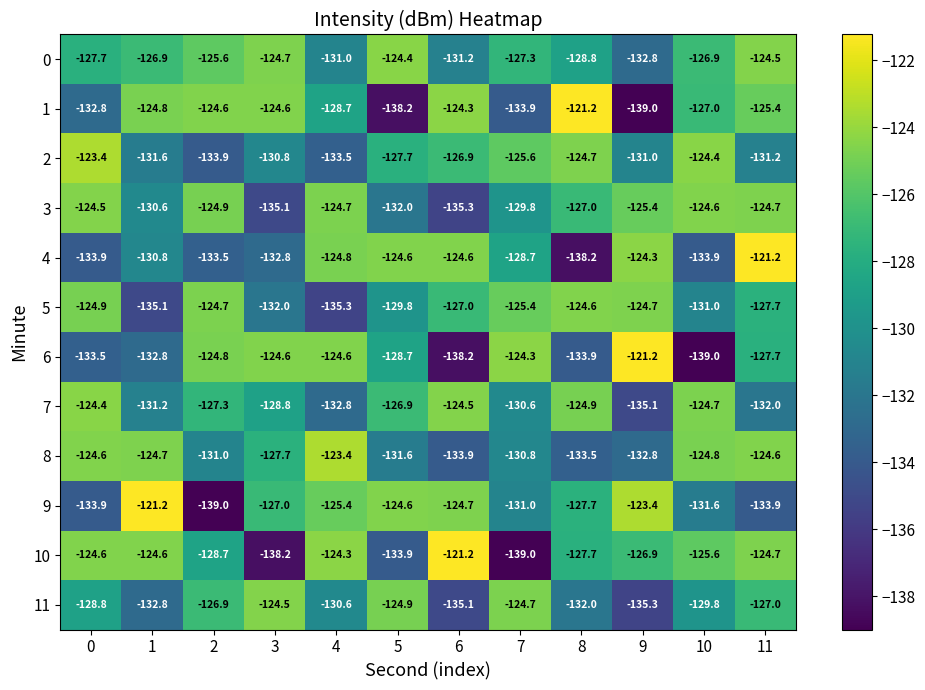

What is the approximate value of 7 at 7?

-130.6